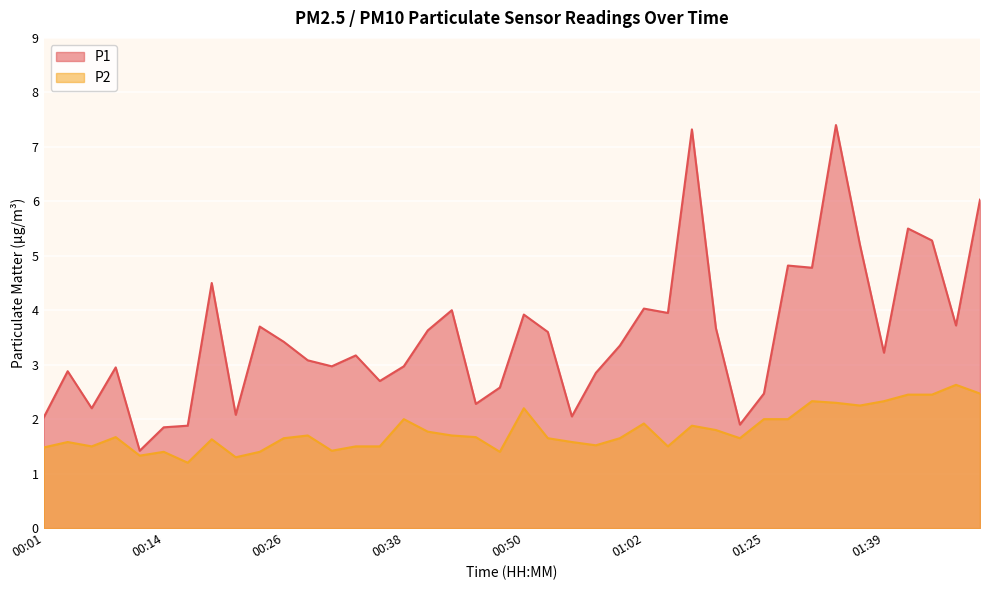

How many lines are shown in the chart?

2